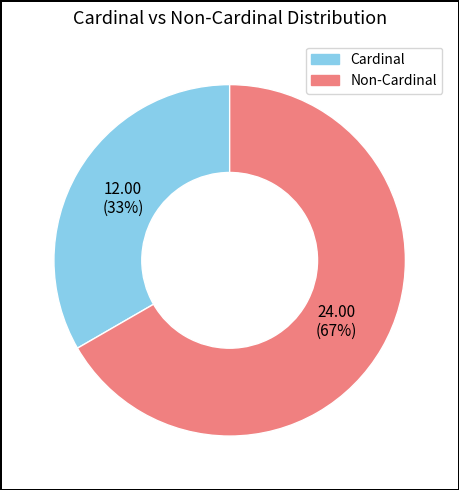

Does any single category account for the majority?

Yes